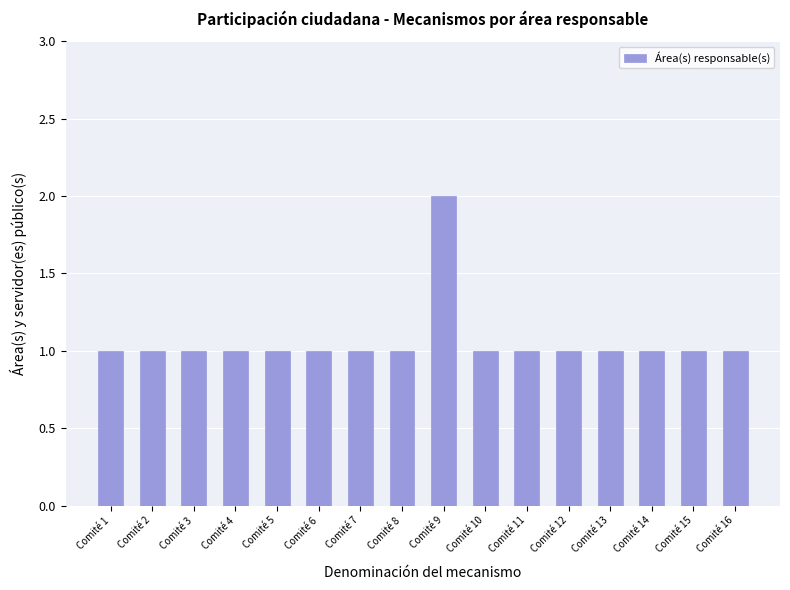

What is the value of the 10th bar from the left?

1